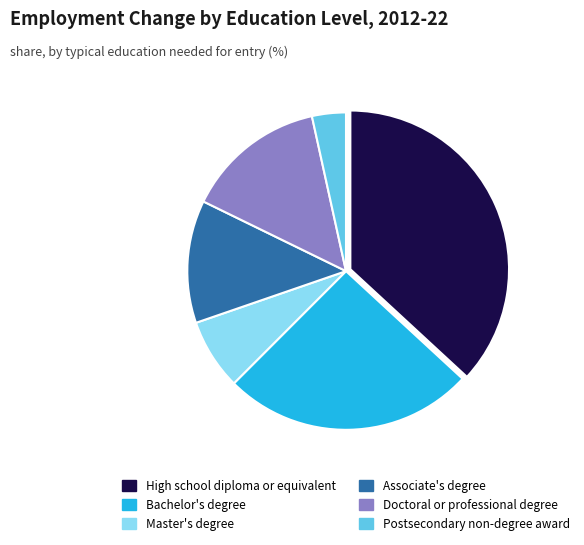

Rank the categories by value from lowest to highest.

Postsecondary non-degree award, Master's degree, Associate's degree, Doctoral or professional degree, Bachelor's degree, High school diploma or equivalent